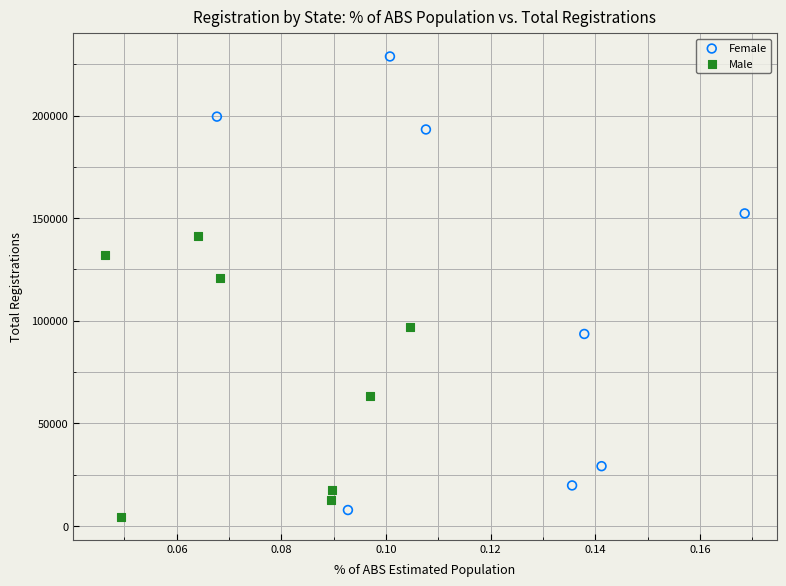

What are all the series names shown in the legend?

Female, Male